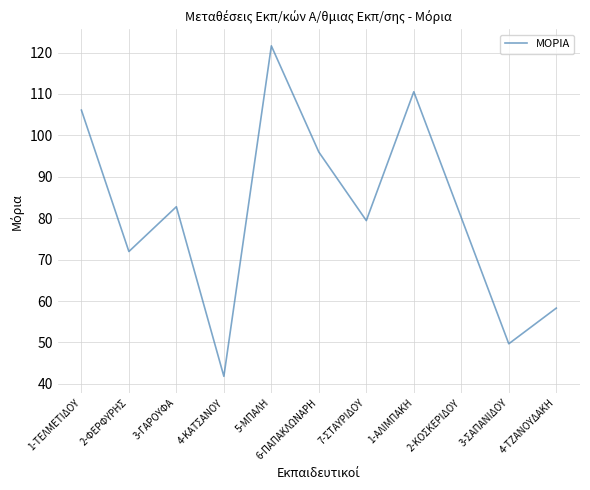

The chart shows a value of 51.8 at 5-ΜΠΑΛΗ. True or false?

False